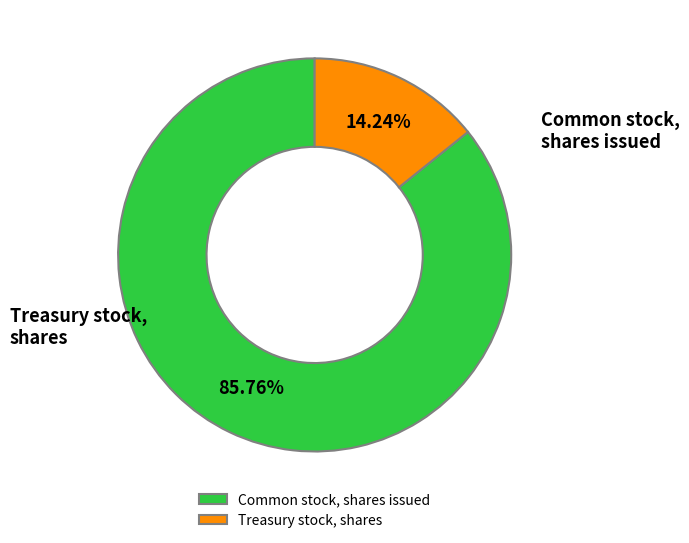

Between Common stock, shares issued and Treasury stock, shares, which is larger?

Common stock, shares issued